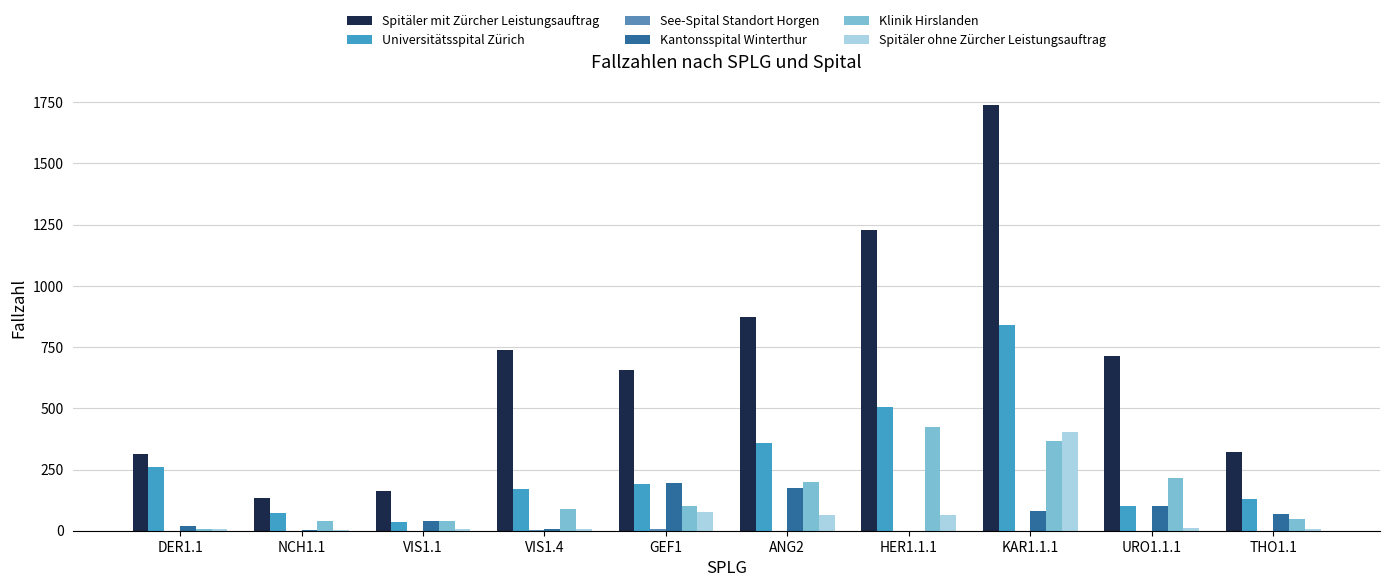

Count the number of categories in the chart.

10